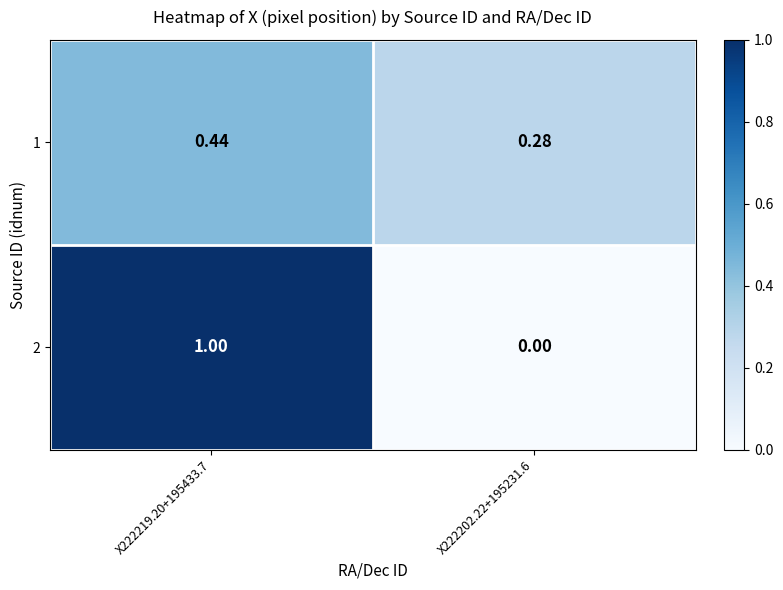

Is the value of 2 at X222202.22+195231.6 greater than the value of 1 at X222202.22+195231.6?

No